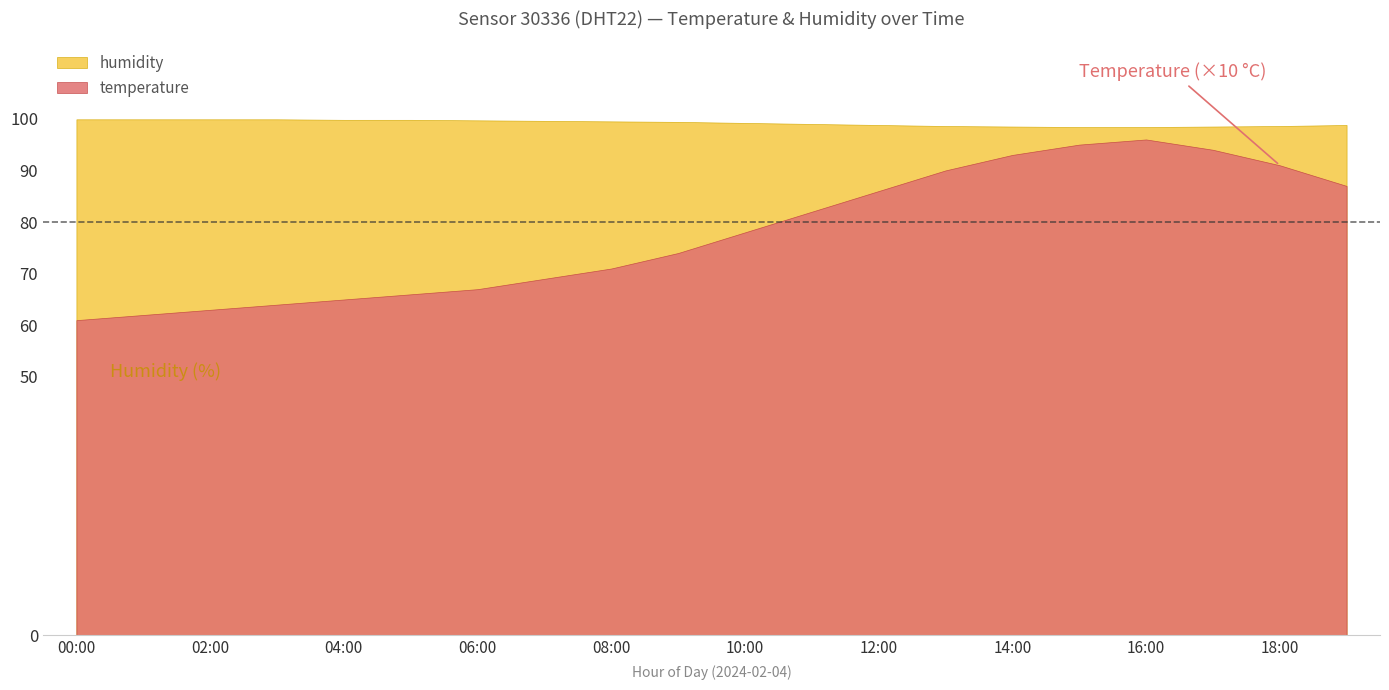

What is the average value?

99.2